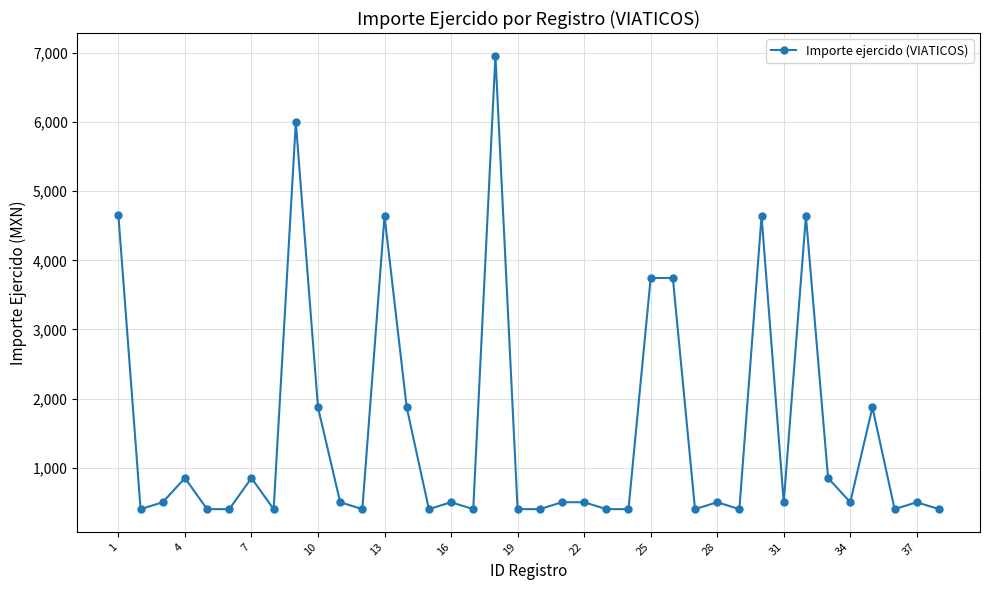

What is the value of the 4th point from the left?

850